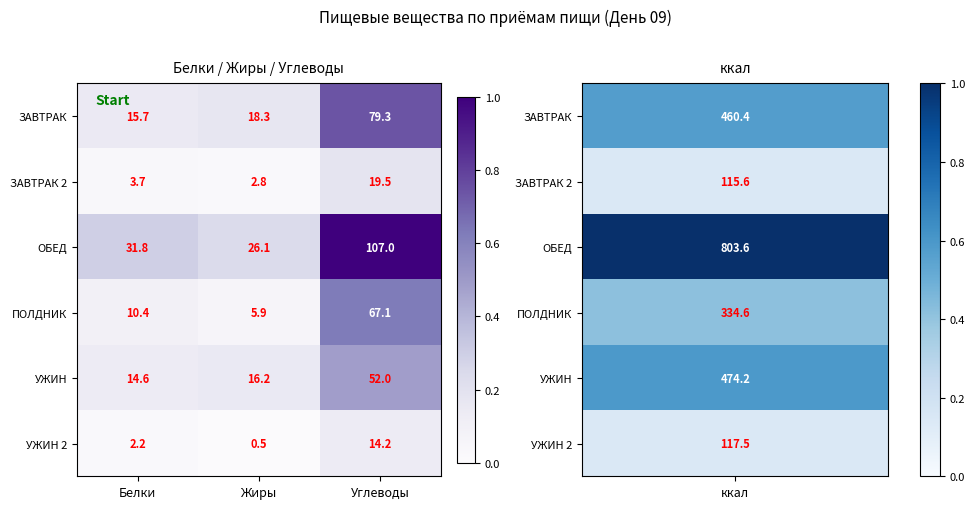

What is the spread (max minus min) of values at Жиры?

25.6